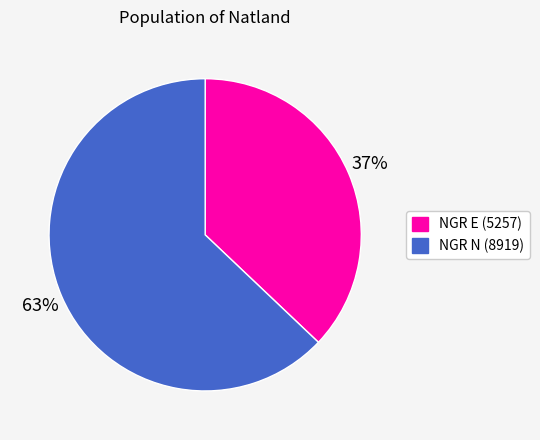

True or false: NGR N (8919) accounts for 63% of the total.

True